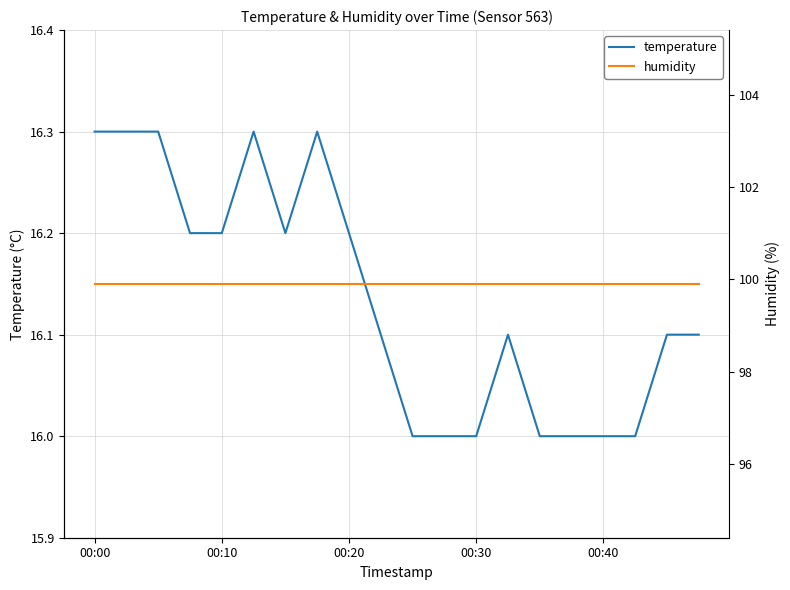

How many lines are shown in the chart?

2